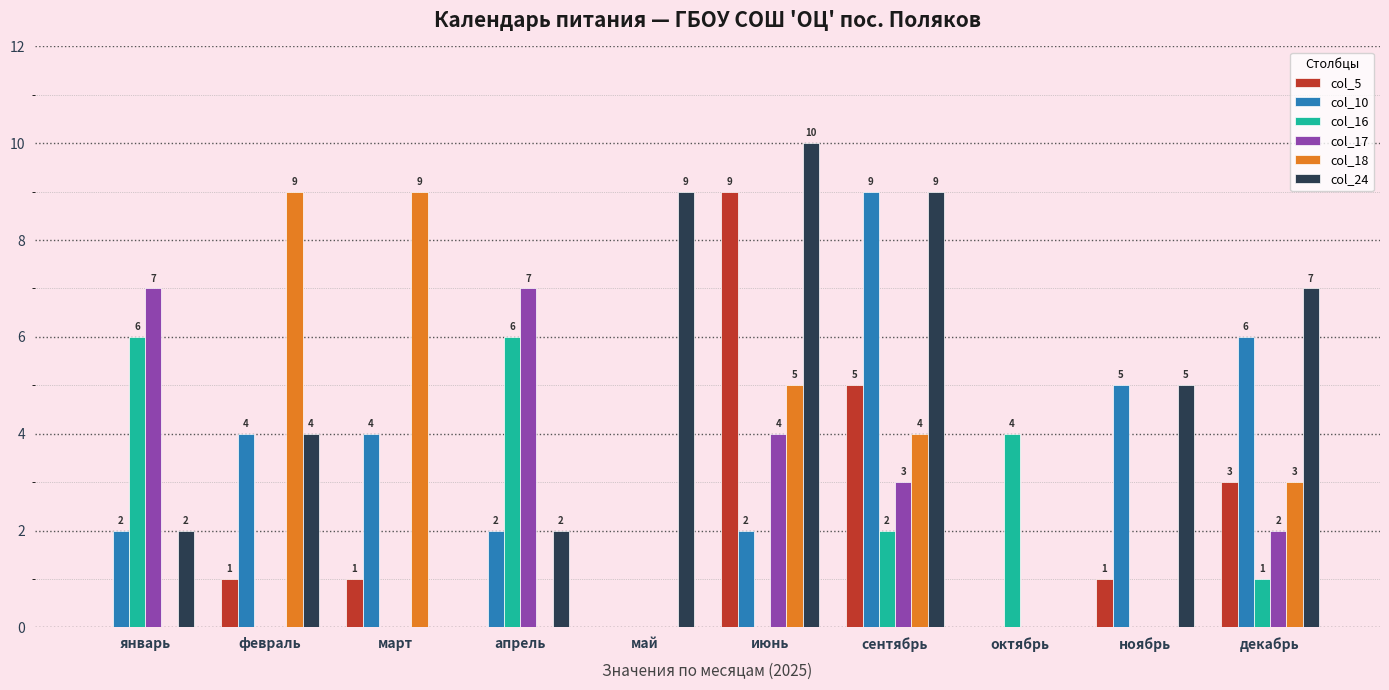

The value of col_10 at январь is 3. True or false?

False